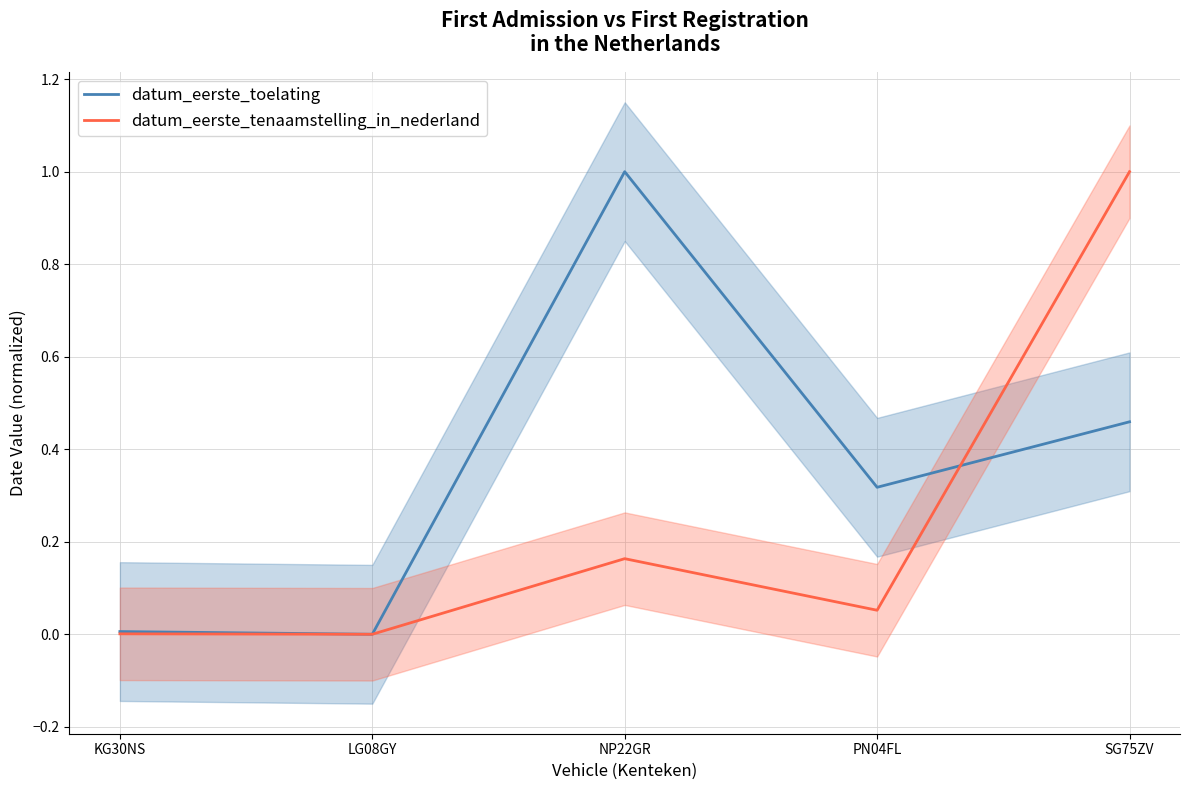

At which category is the sum across all series the highest?

SG75ZV